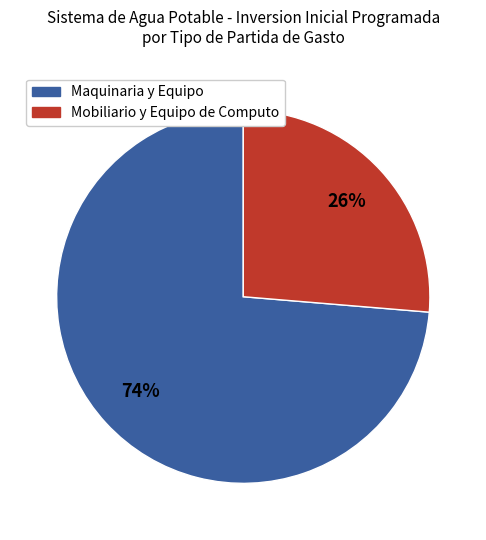

To the nearest percent, what is the average slice percentage?

50%